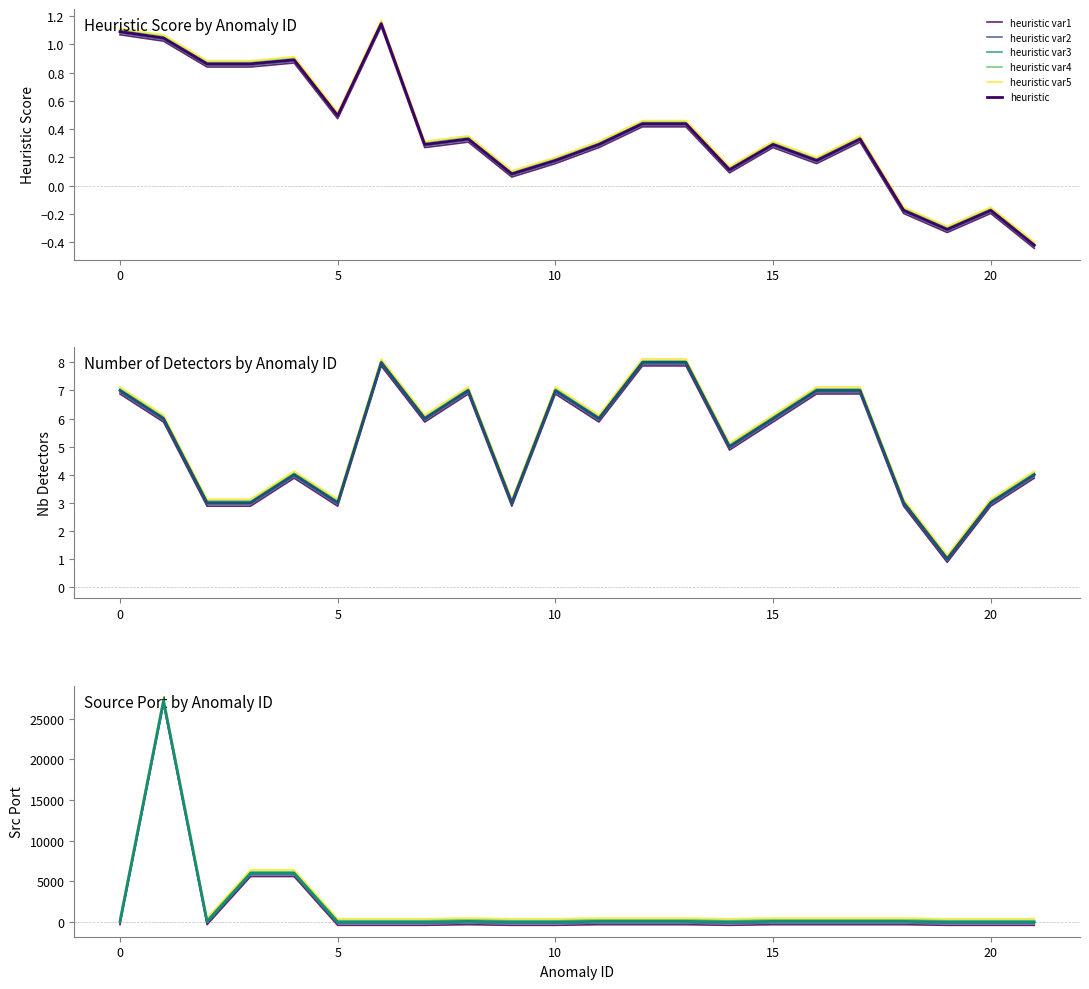

Which has a higher value, 14 or 20?

14